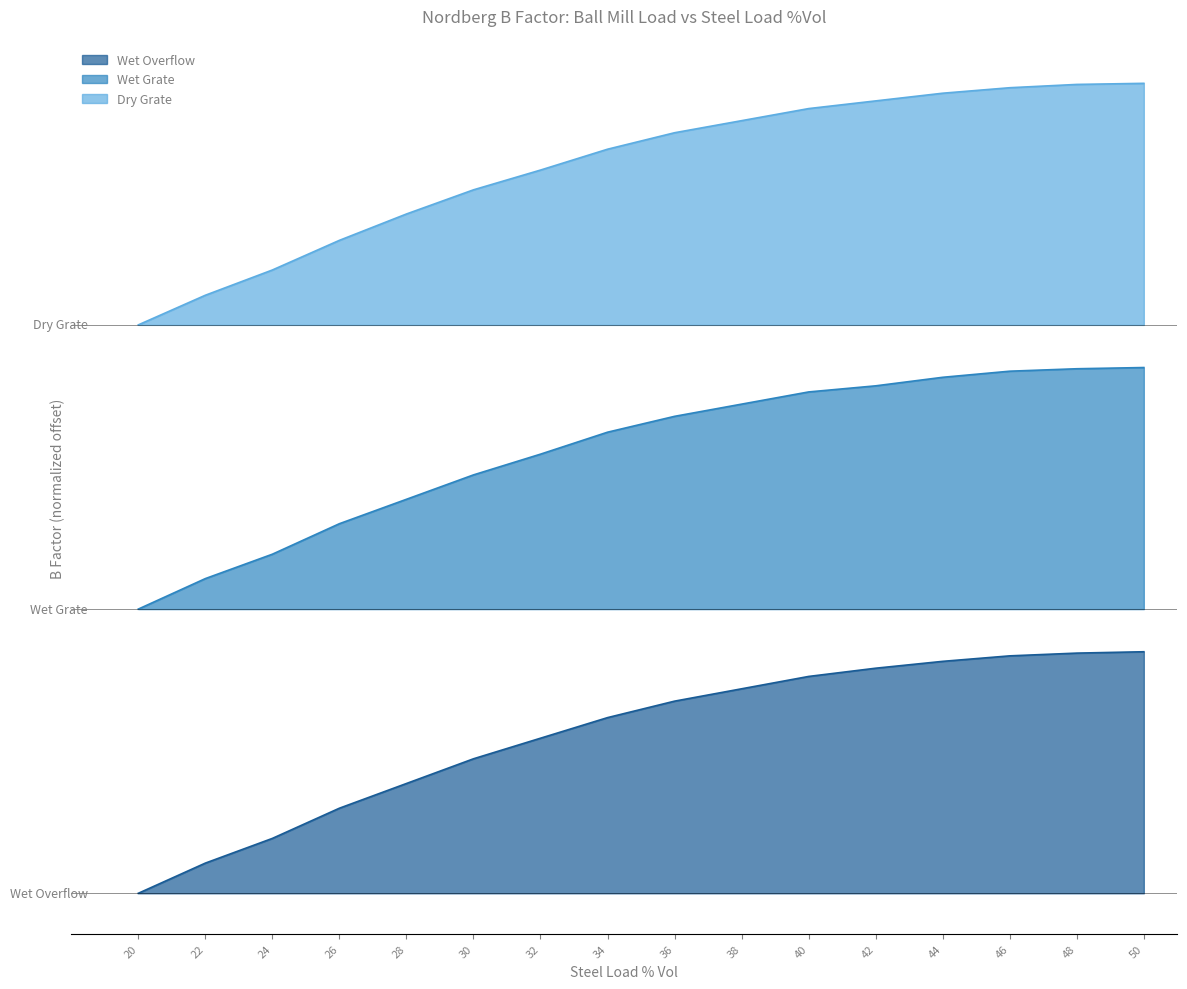

Rank the categories by Wet Overflow value from highest to lowest.

50, 48, 46, 44, 42, 40, 38, 36, 34, 32, 30, 28, 26, 24, 22, 20